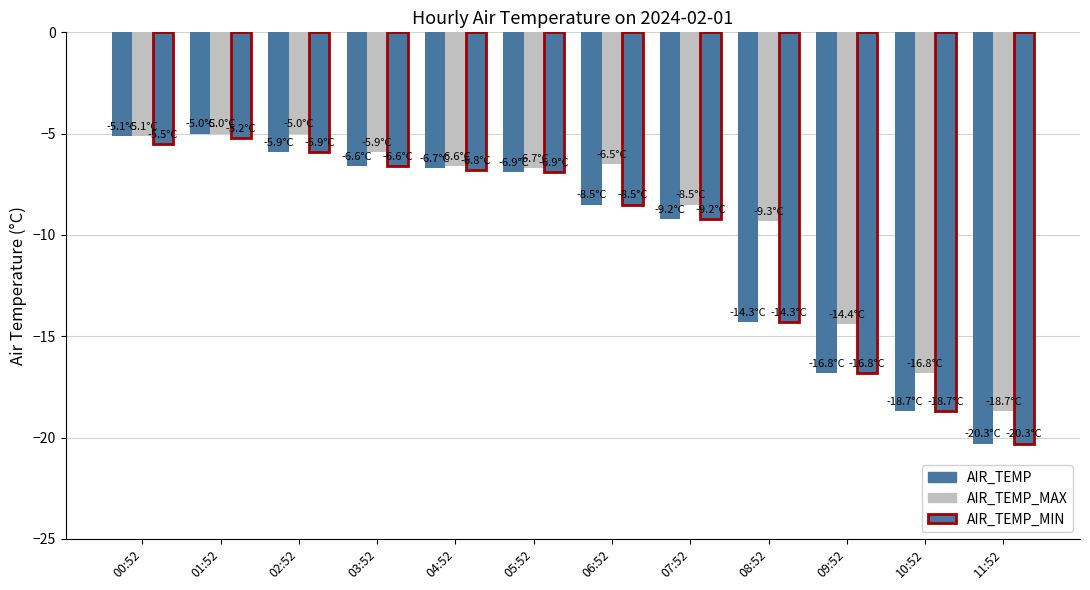

What is the average value of the AIR_TEMP_MIN series?

-10.4